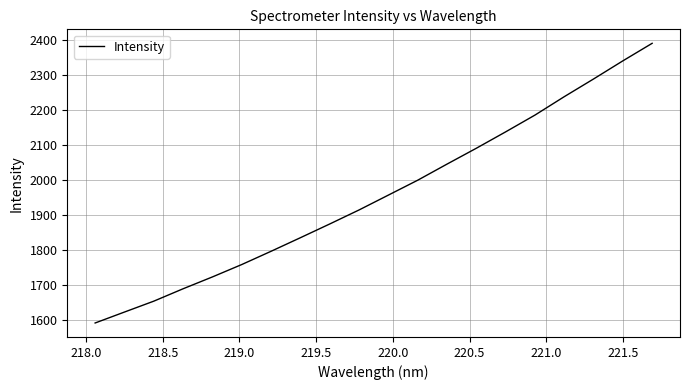

What is the difference between the maximum and minimum values?

800.2